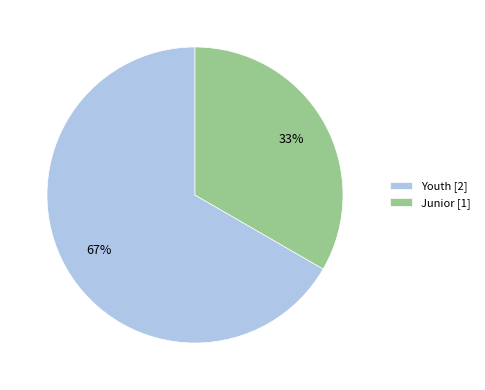

To the nearest percent, what is the average slice percentage?

50%